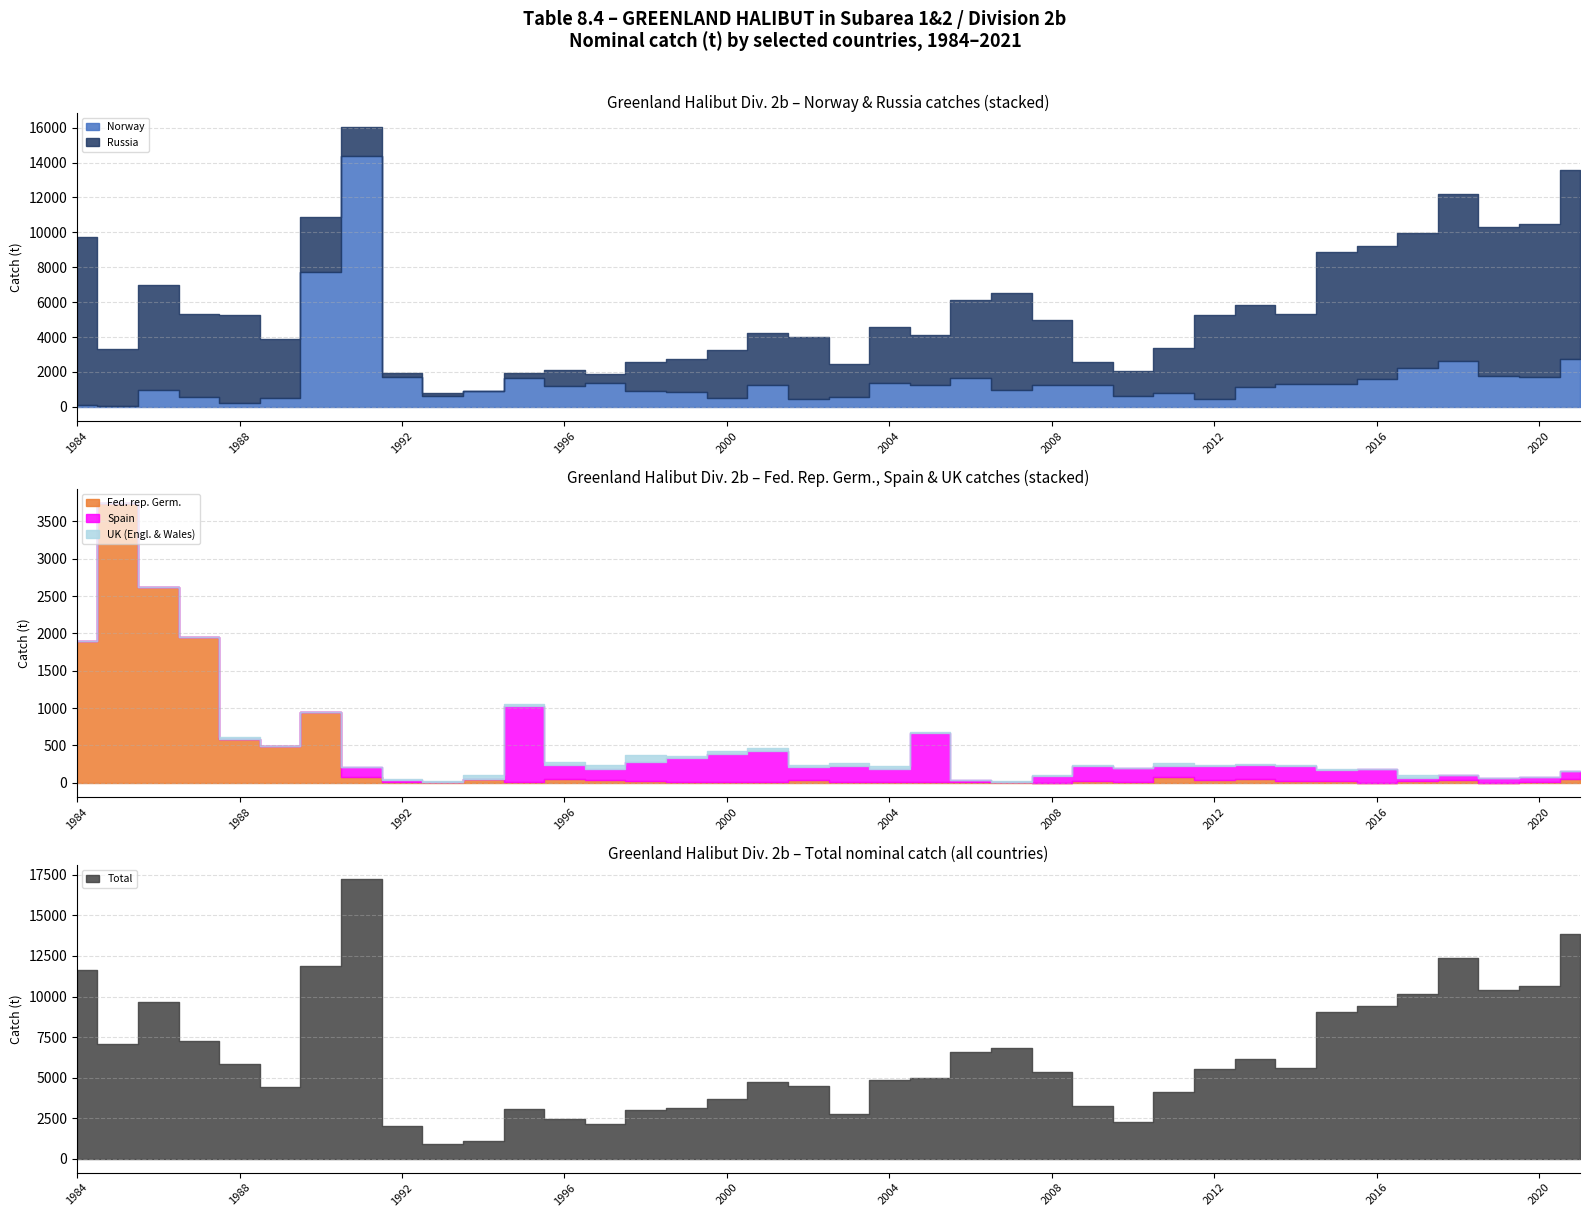

Is it true that UK (Engl. & Wales) equals 39 at 1996?

True